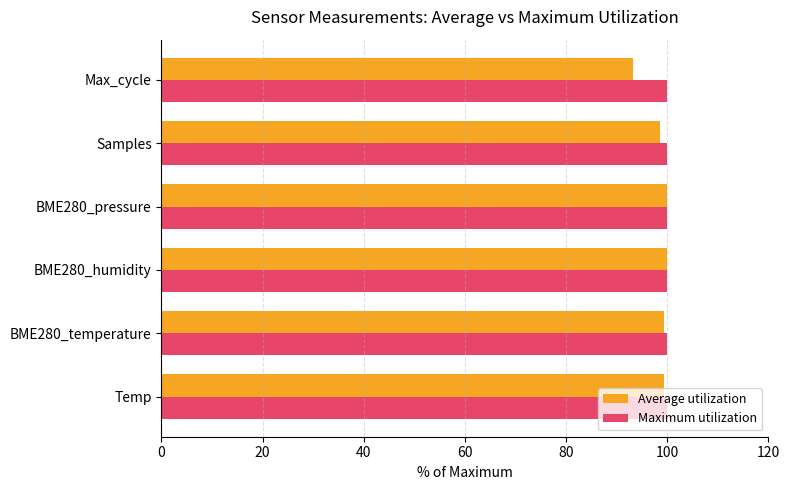

What is the minimum value shown in the chart?

93.2